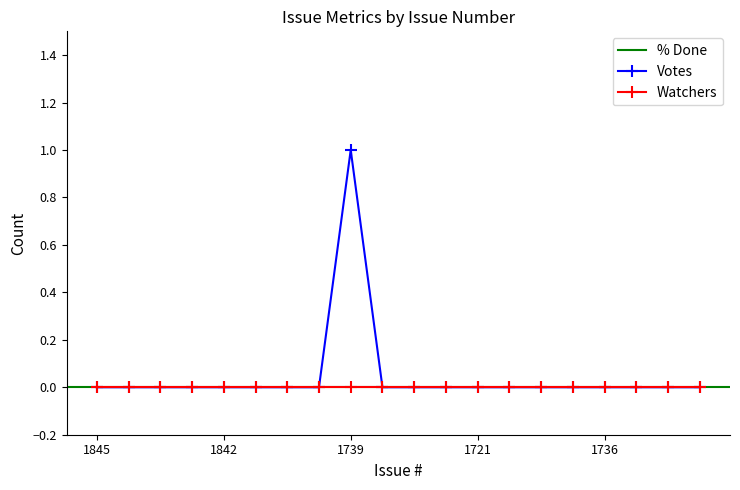

At which label does Votes reach its peak?

1739